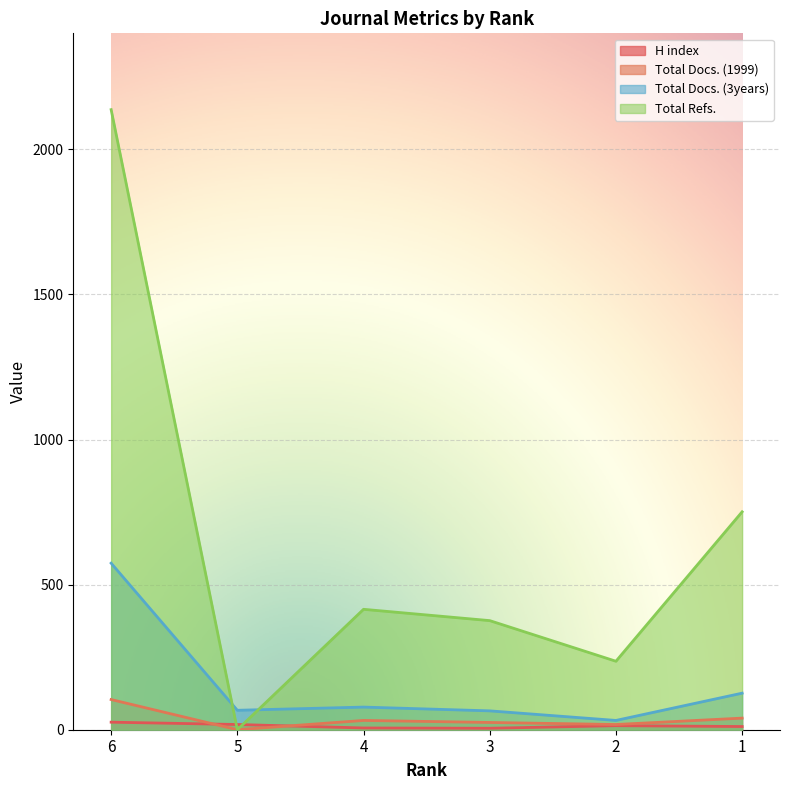

What is the difference between the maximum and second lowest values in the Total Docs. (3years) series?

509